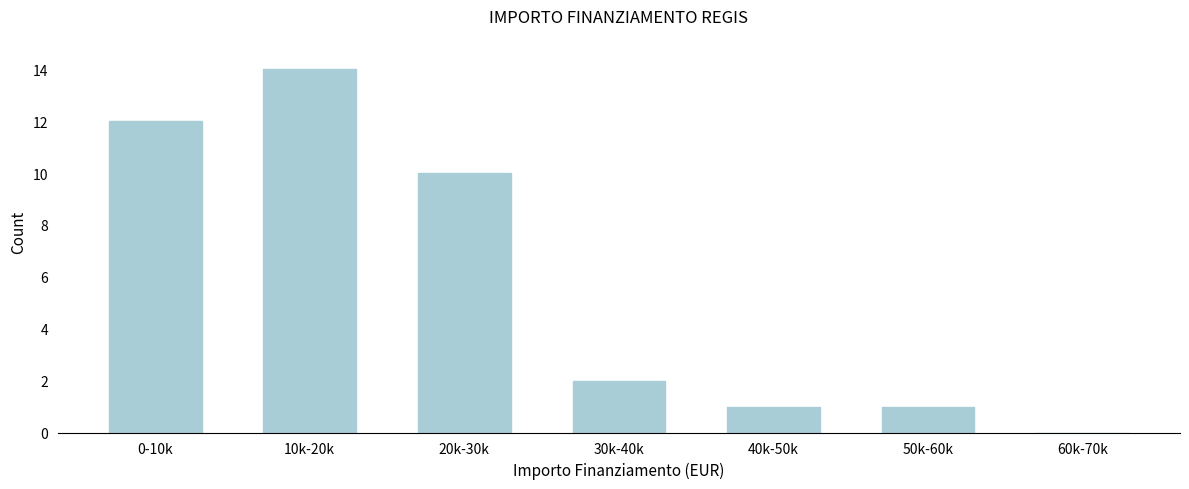

Reading left to right, extract all data points from this chart.

0-10k=12	10k-20k=14	20k-30k=10	30k-40k=2	40k-50k=1	50k-60k=1	60k-70k=0